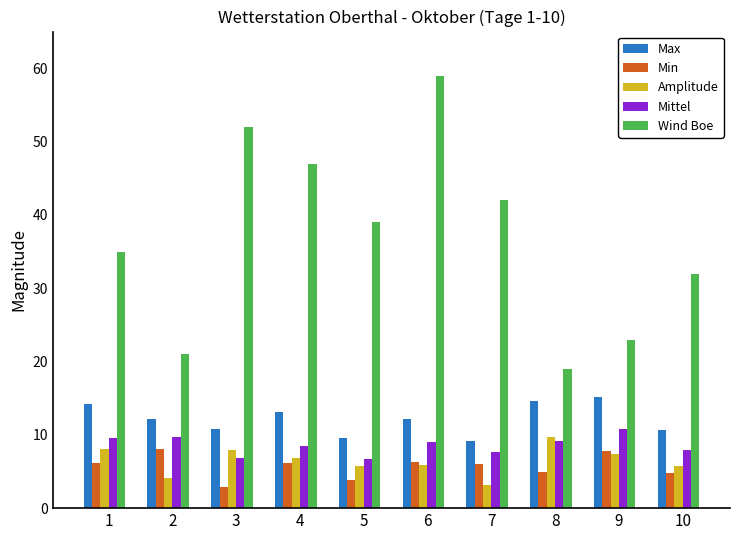

What is the value of the Amplitude bar at the 4th from the left?

6.9